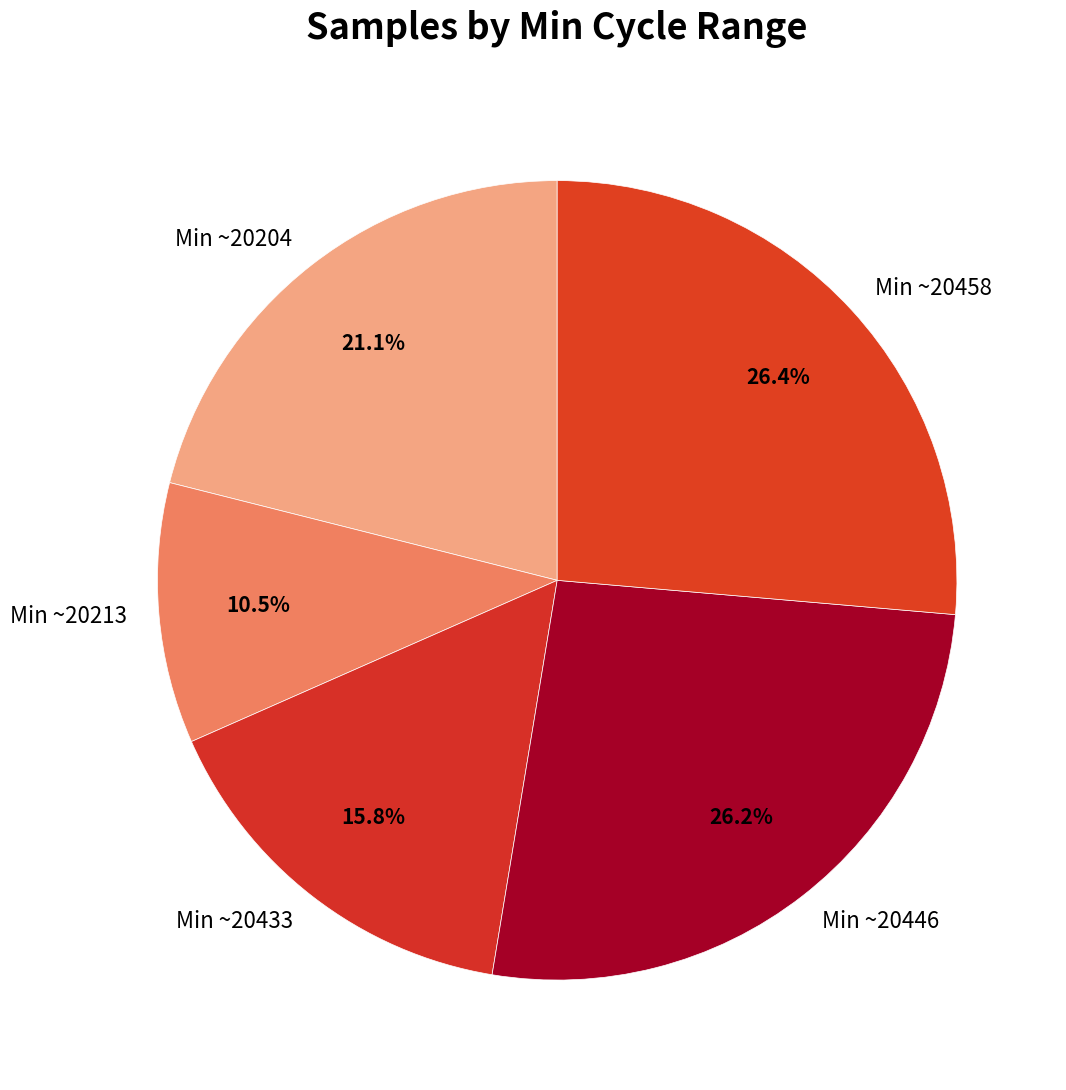

Does any single category account for the majority?

No